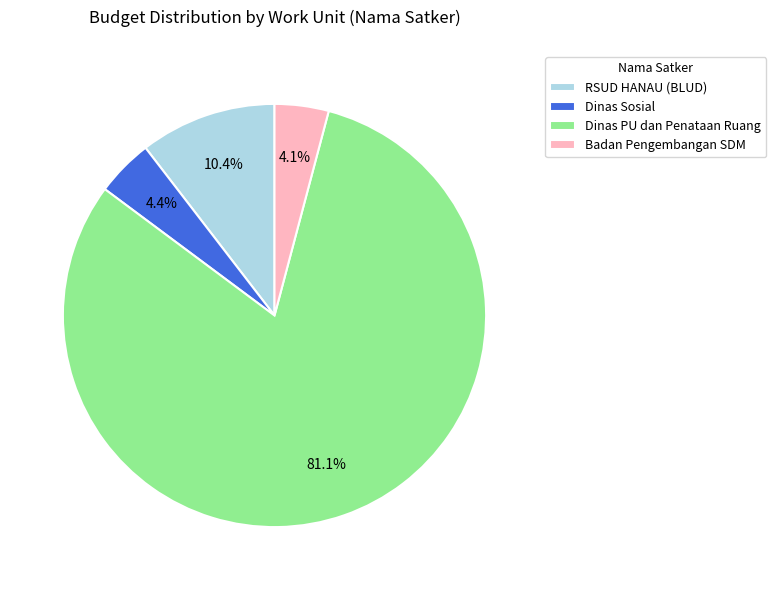

Approximately how many times larger is the value at RSUD HANAU (BLUD) compared to Dinas Sosial?

2.4